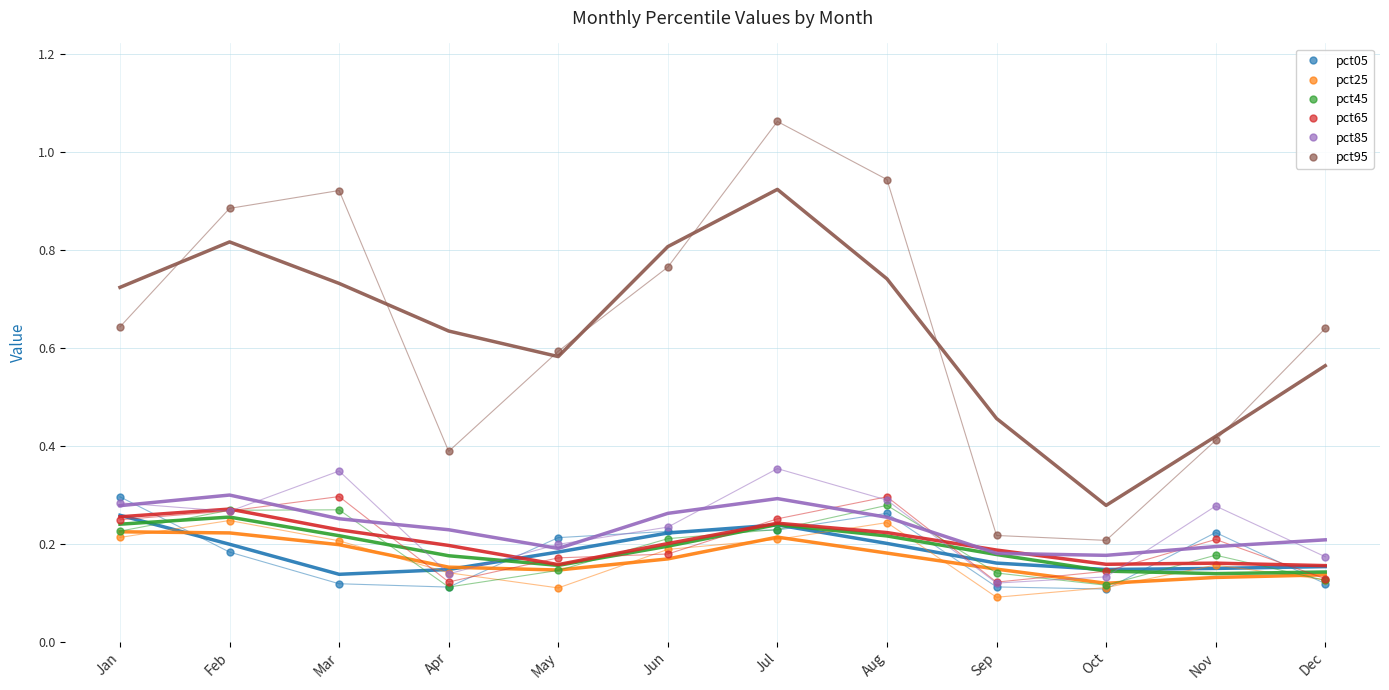

The value of pct45 at Nov is 0.0. True or false?

False